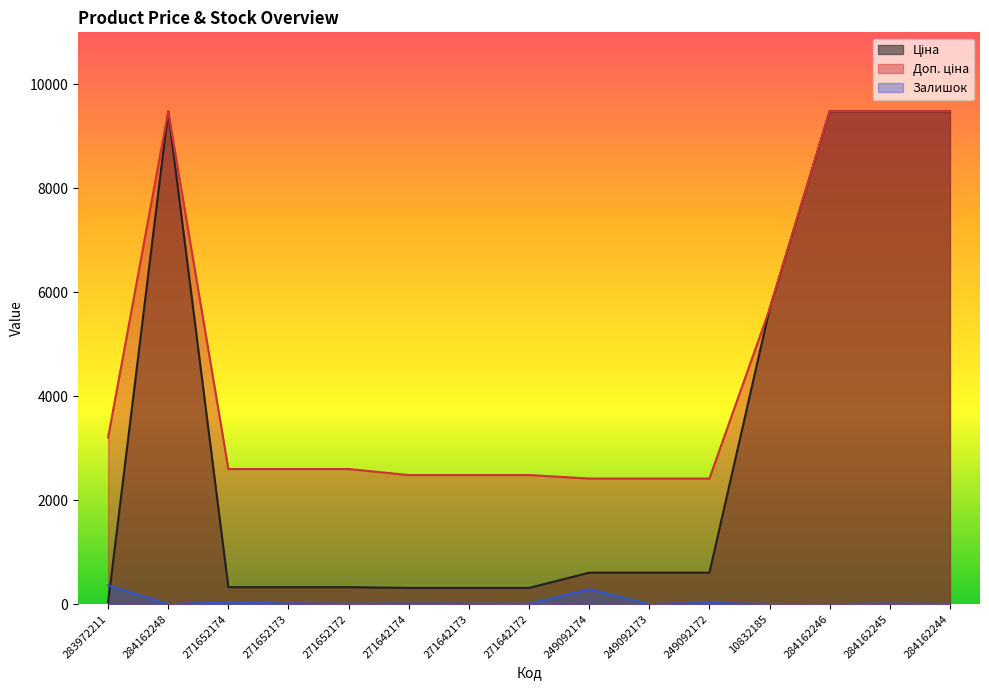

True or false: Доп. ціна and Залишок cross at least once.

False